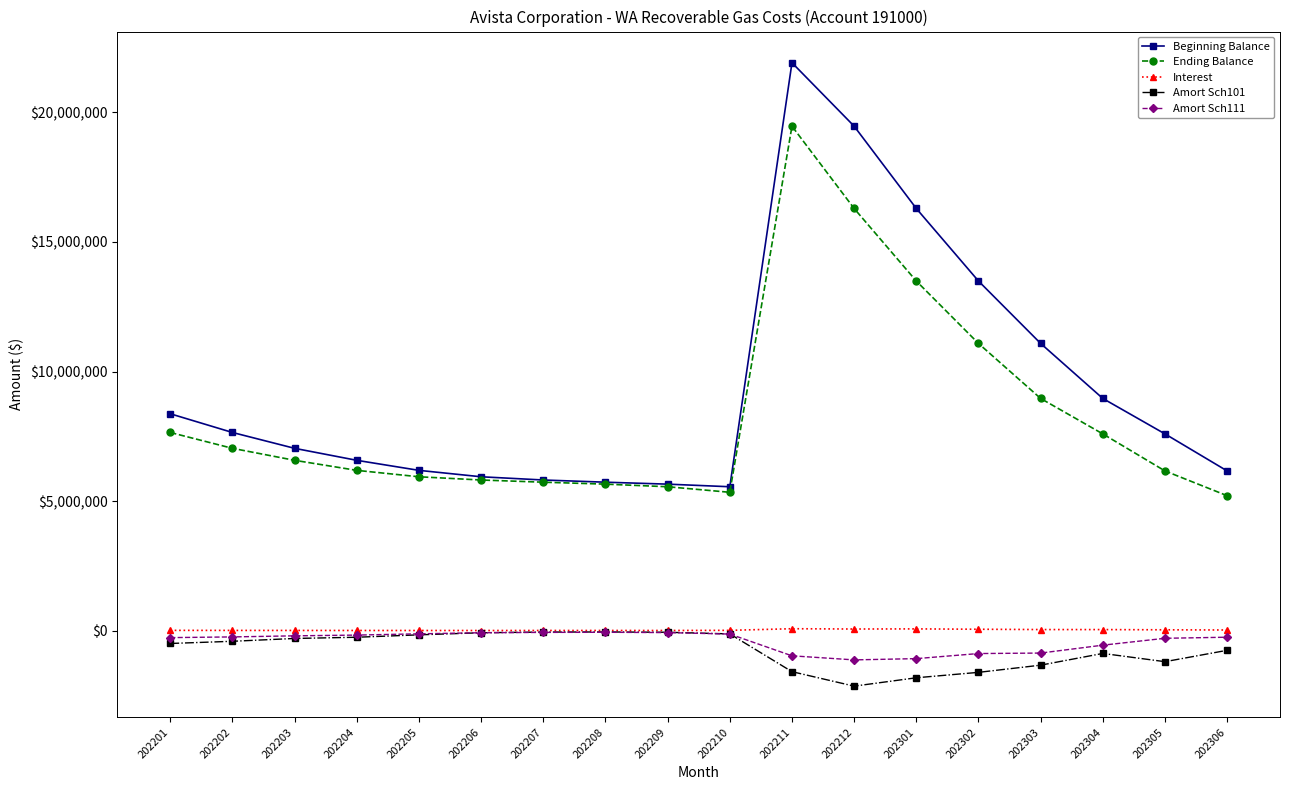

Which label corresponds to the largest value in the chart?

202211